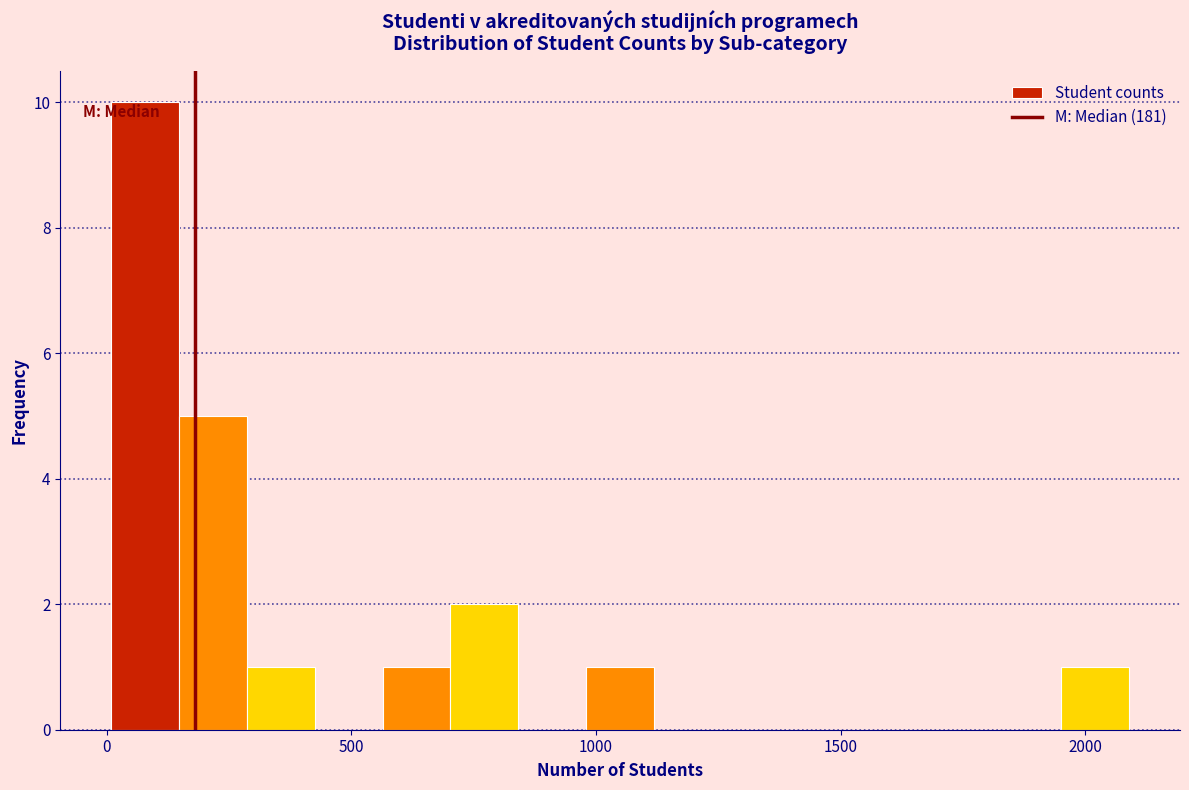

Around what value on the x-axis is the tallest bar? Give the approximate position of its centre, as read against the axis.

100